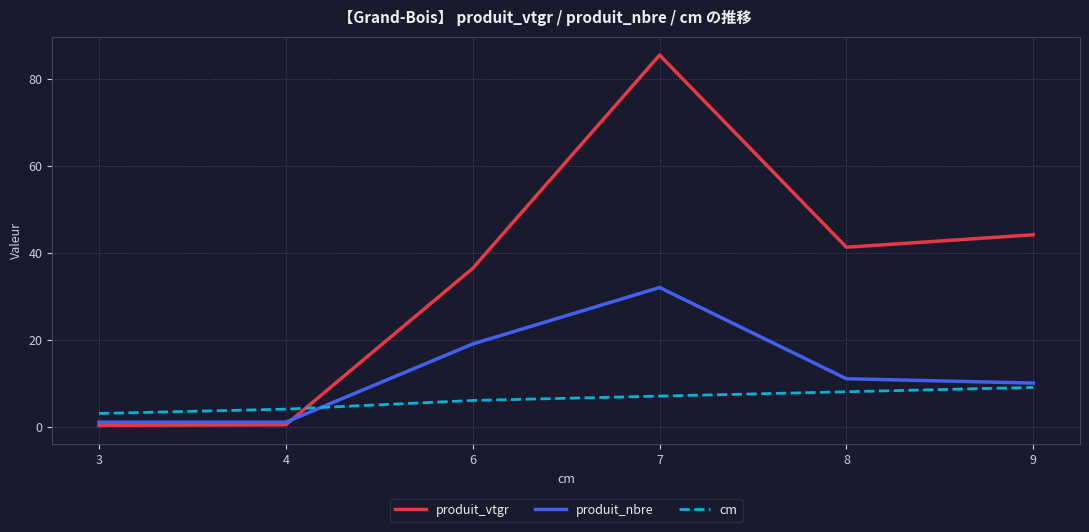

List the series in order of their peak value, highest first.

produit_vtgr, produit_nbre, cm